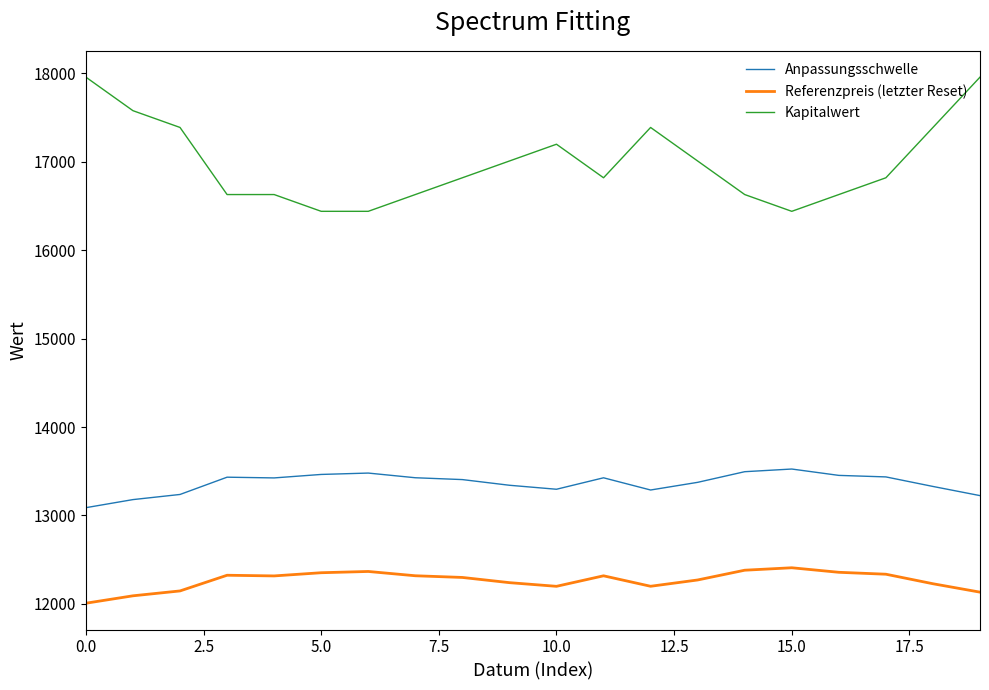

Does the chart have visible grid lines?

No